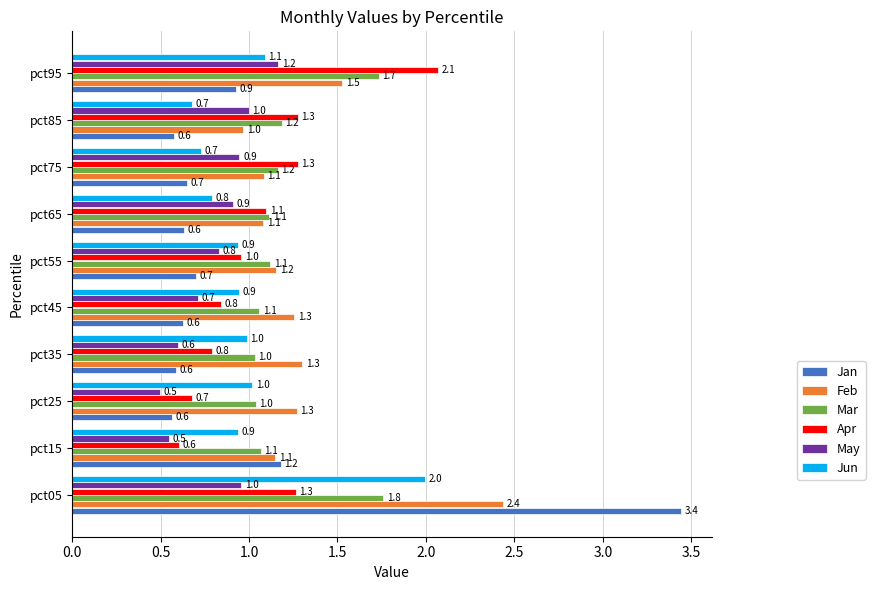

Rank the series by their maximum value, from lowest to highest.

May, Mar, Jun, Apr, Feb, Jan